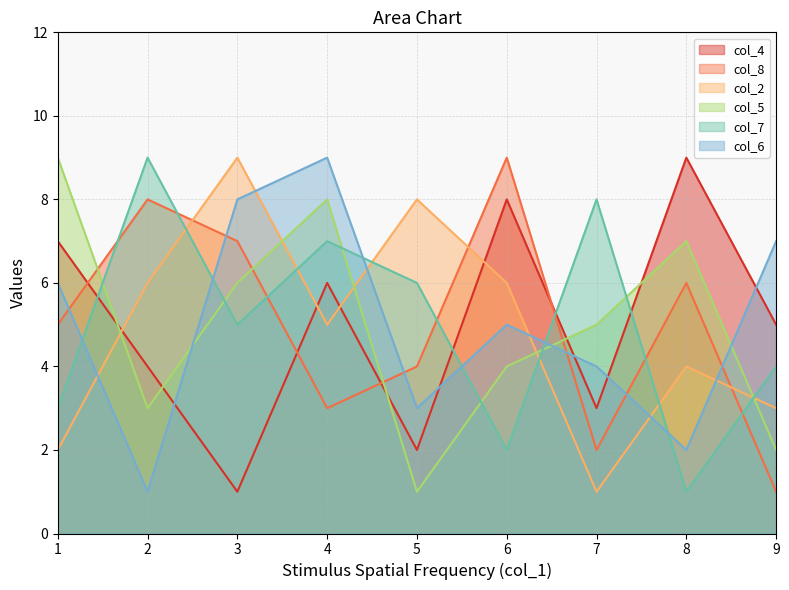

How many interior local valleys does the col_6 series have?

3